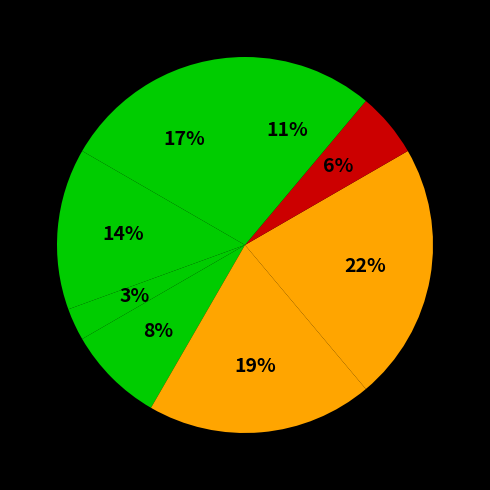

How many slices are in this pie chart?

8